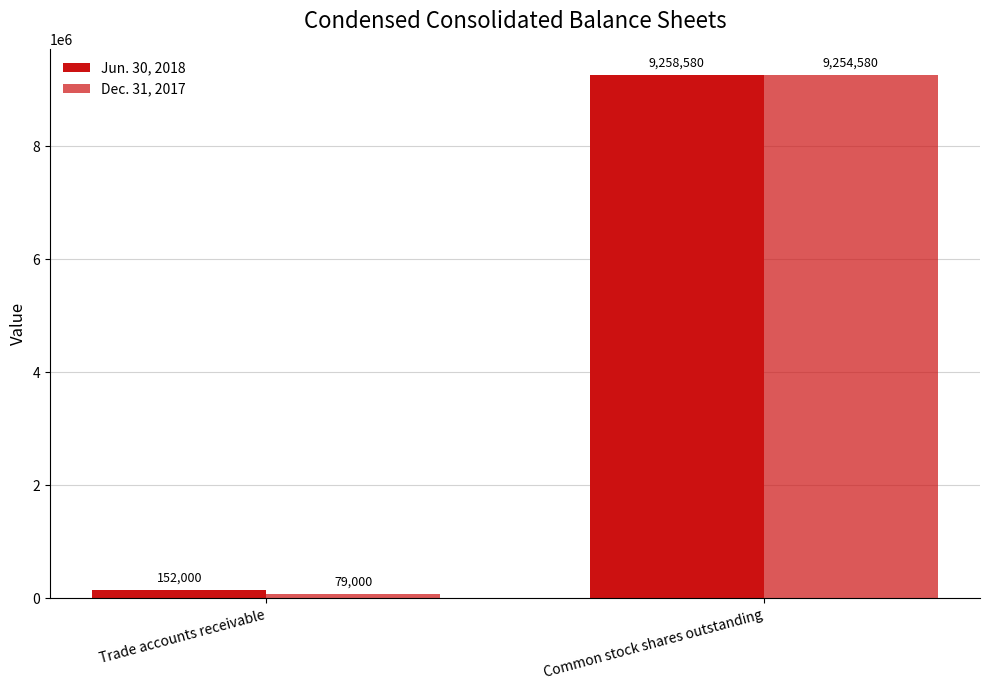

At which label is Jun. 30, 2018 closest to 4705290?

Trade accounts receivable